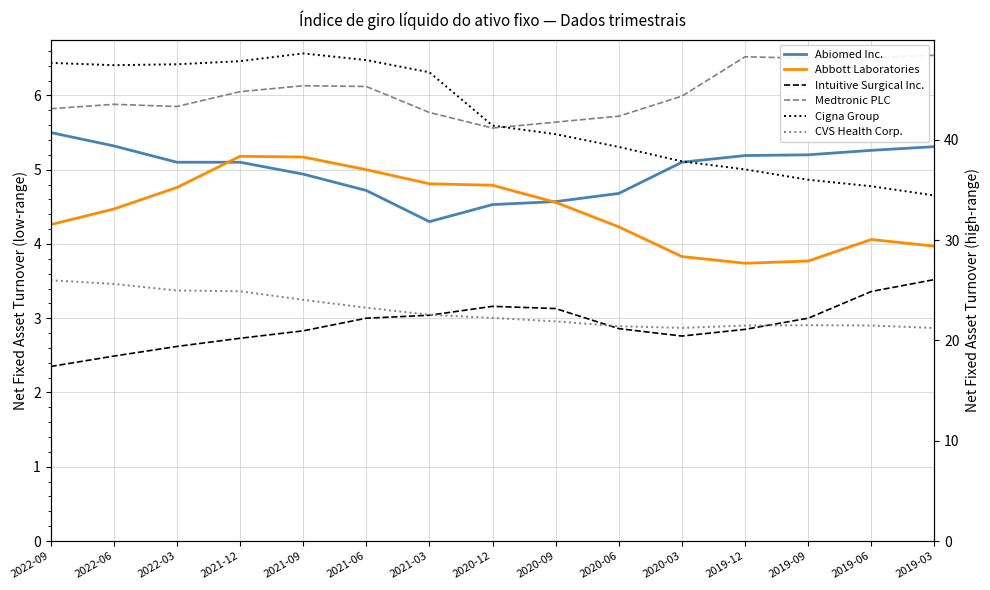

Does the chart display data point markers on the line(s)?

No